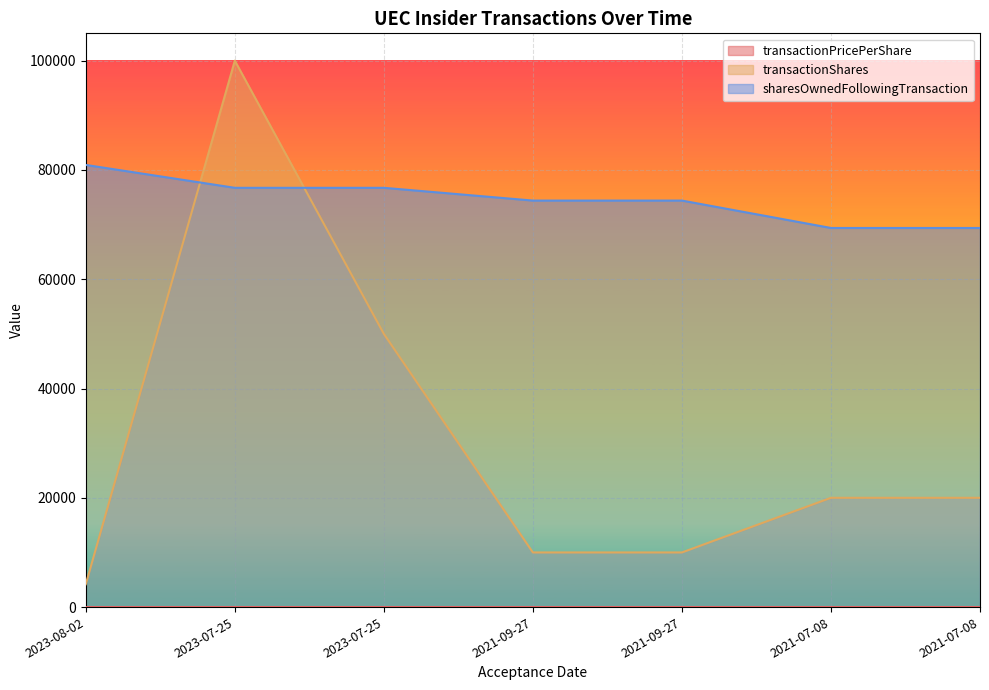

Reading left to right, list all the values displayed in this chart.

transactionPricePerShare: 0.0	1.5	3.2	2.8	2.9	0.9	2.3
transactionShares: 4187.0	100000.0	50000.0	10000.0	10000.0	20000.0	20000.0
sharesOwnedFollowingTransaction: 80917.0	76730.0	76730.0	74394.0	74394.0	69380.0	69380.0